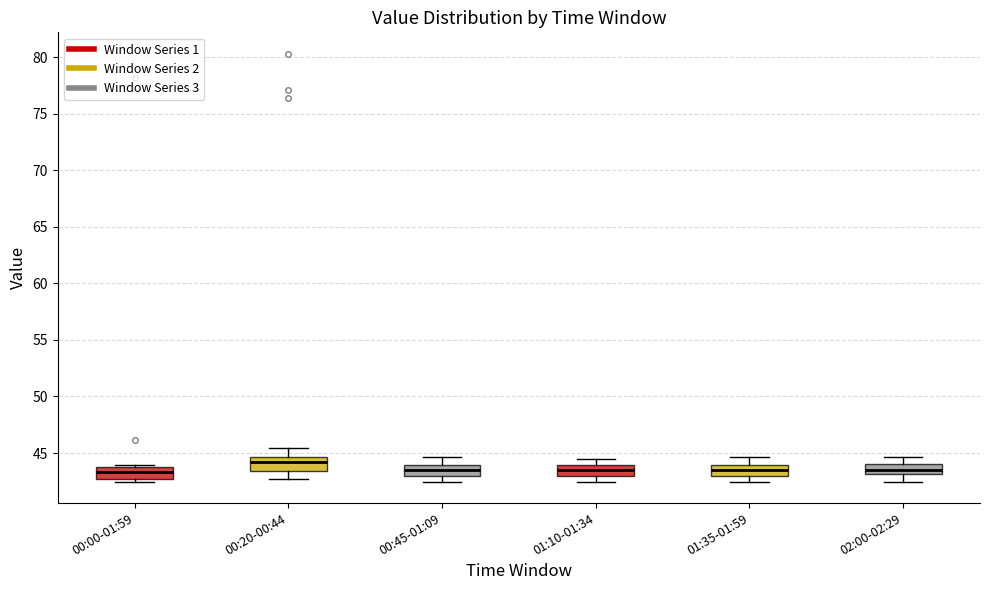

Where does the upper whisker of the box for 02:00-02:29 end on the y-axis? The values are not printed on the chart, so give them approximately, as read against the axis.

44.5